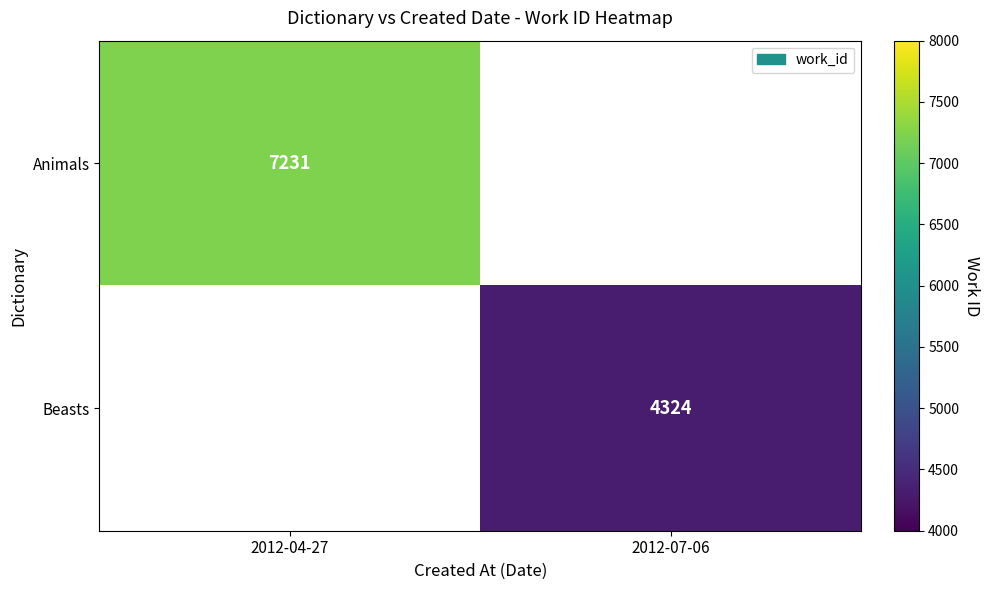

The value of Beasts at 2012-07-06 is 1869. True or false?

False